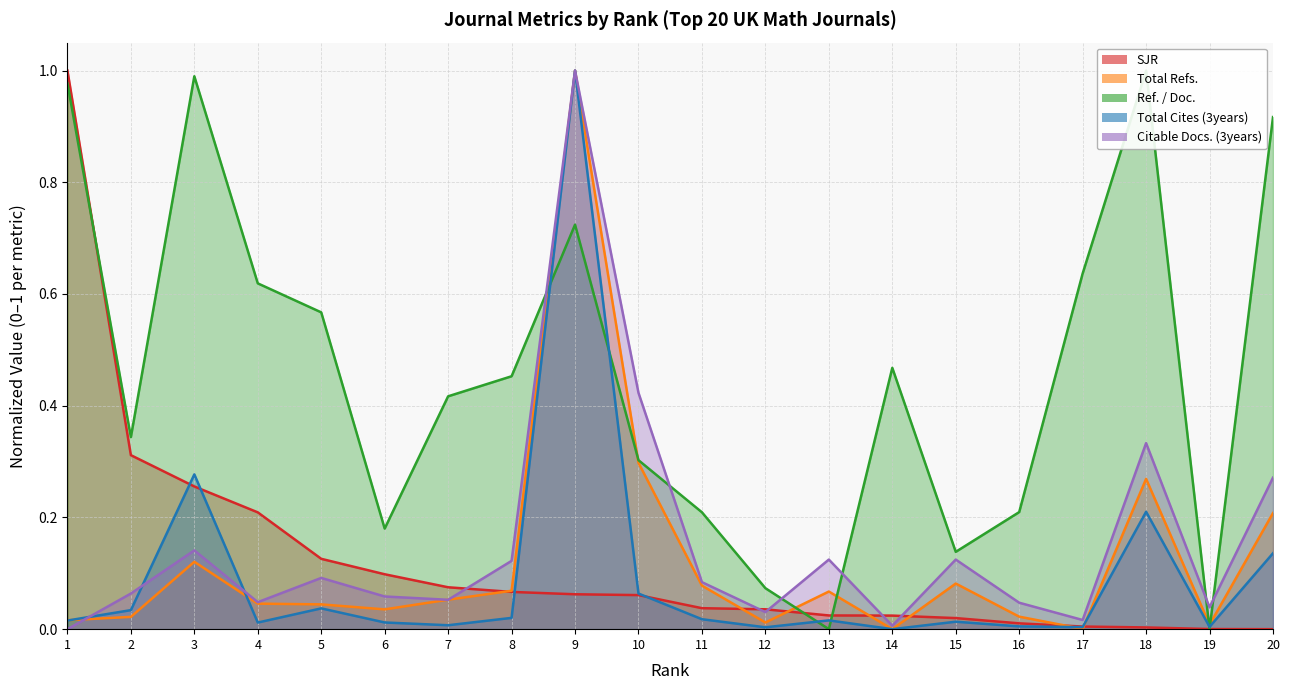

At how many categories does at least one series exceed 0?

20